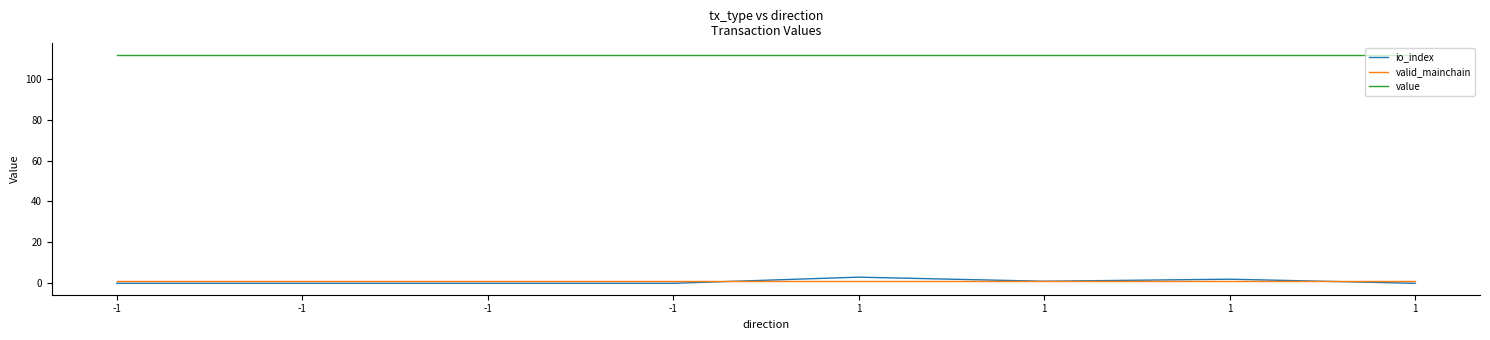

Which series has the largest total across all categories?

value